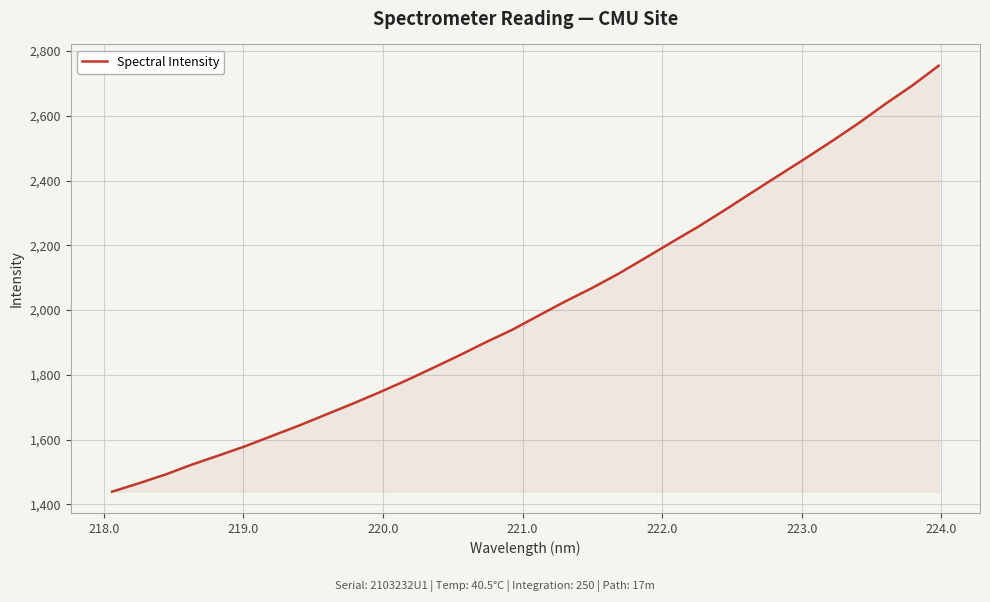

What is the smallest value displayed?

1439.0